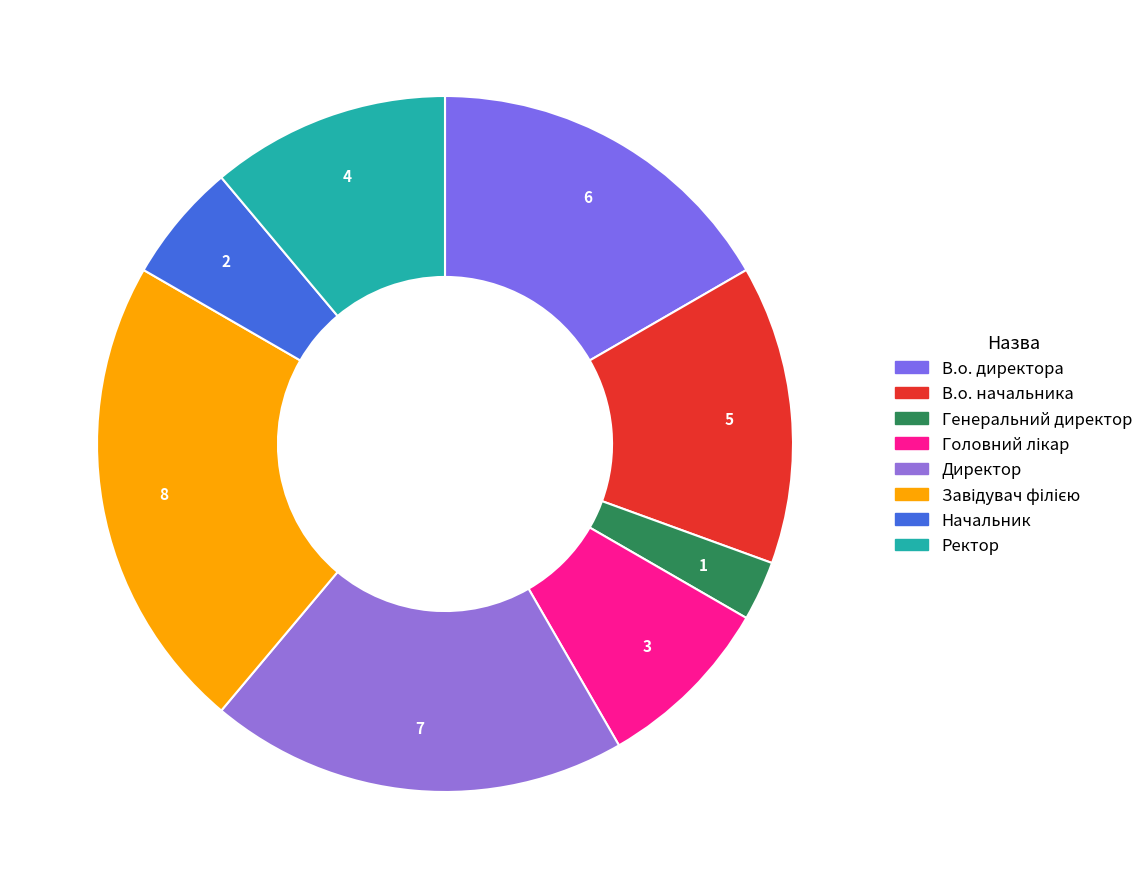

Does В.о. директора account for over 50% of the chart?

No